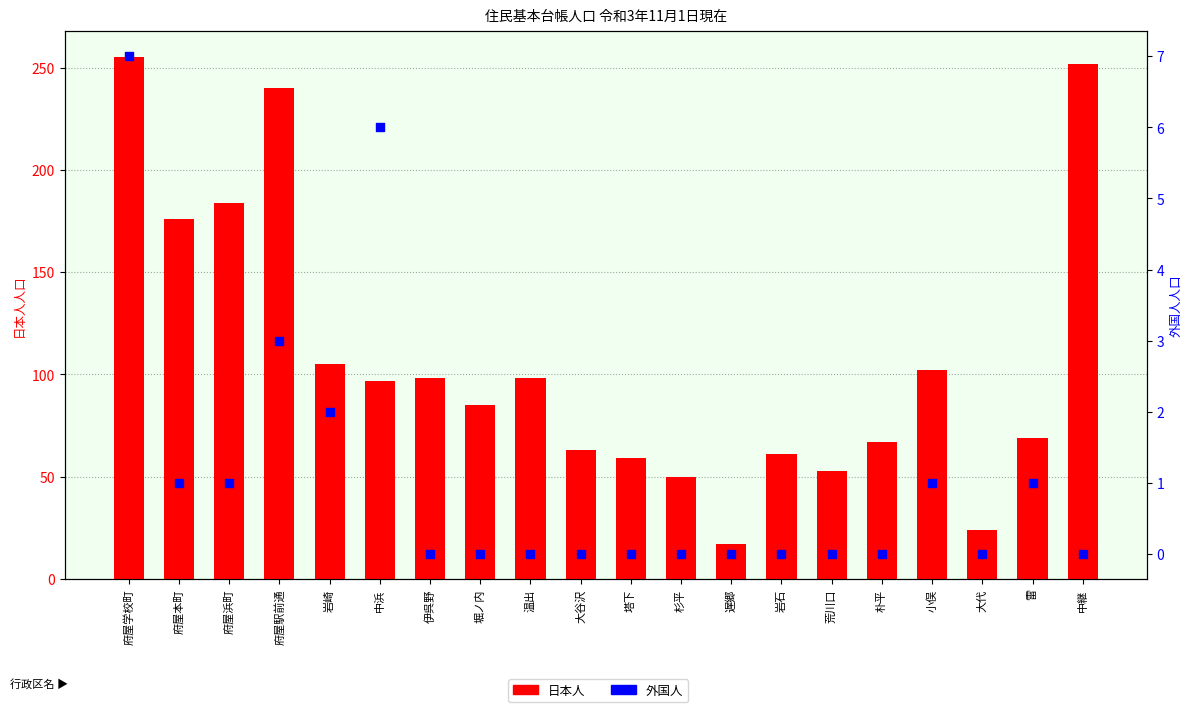

At which category is the sum across all series the highest?

府屋学校町